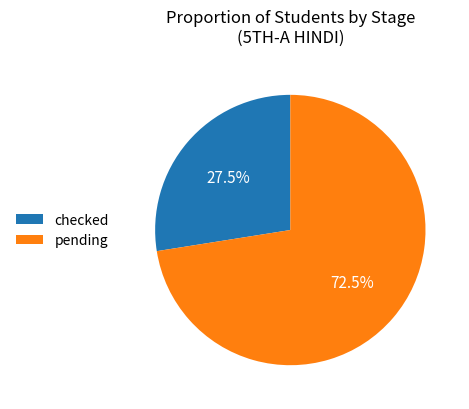

Is there a majority slice in this chart?

Yes